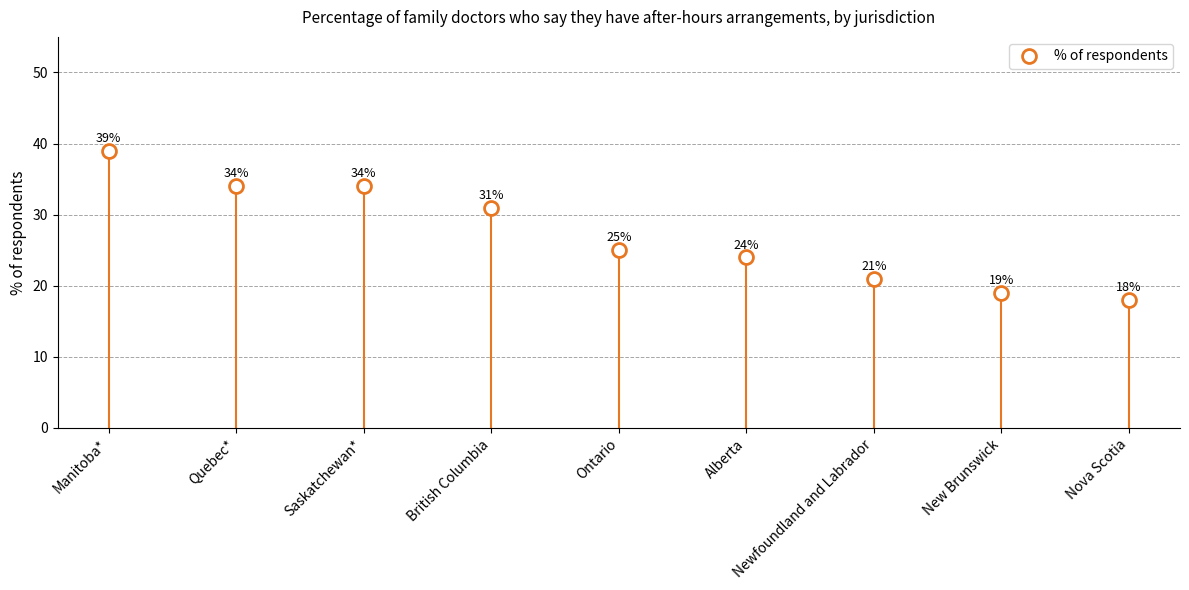

What position from the right is British Columbia?

6